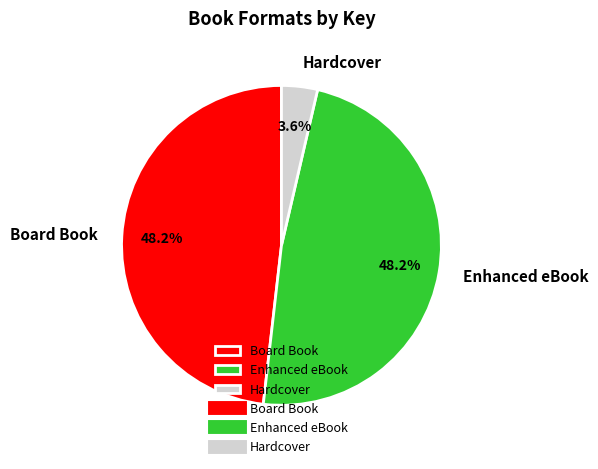

Is it true that Board Book is 43% of the pie?

False